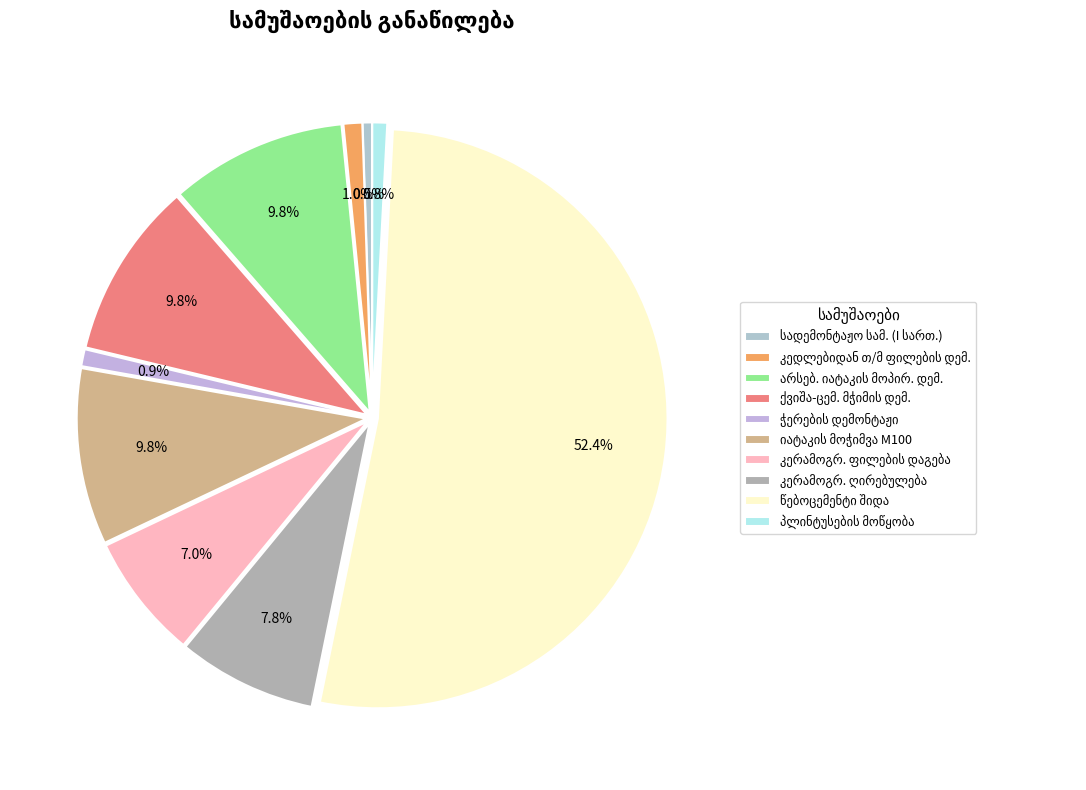

What is the change in value from კერამოგრანიტის ღირებულება to პლინტუსების მოწყობა?

-497.5